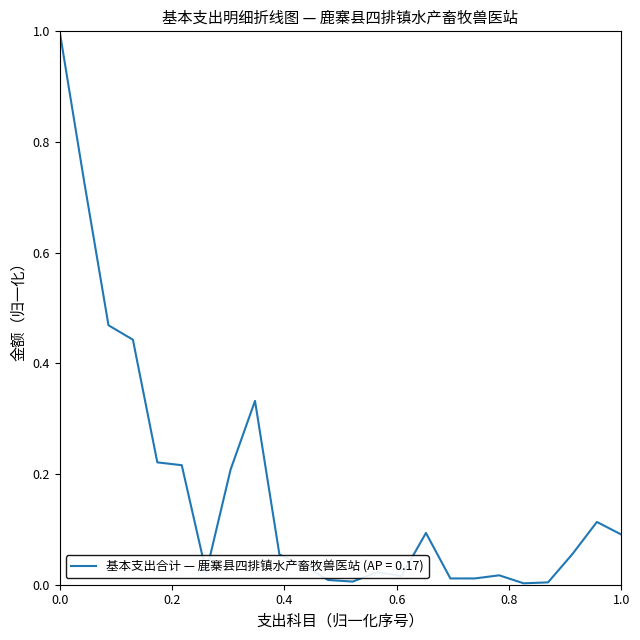

What is the greatest value displayed?

1.0